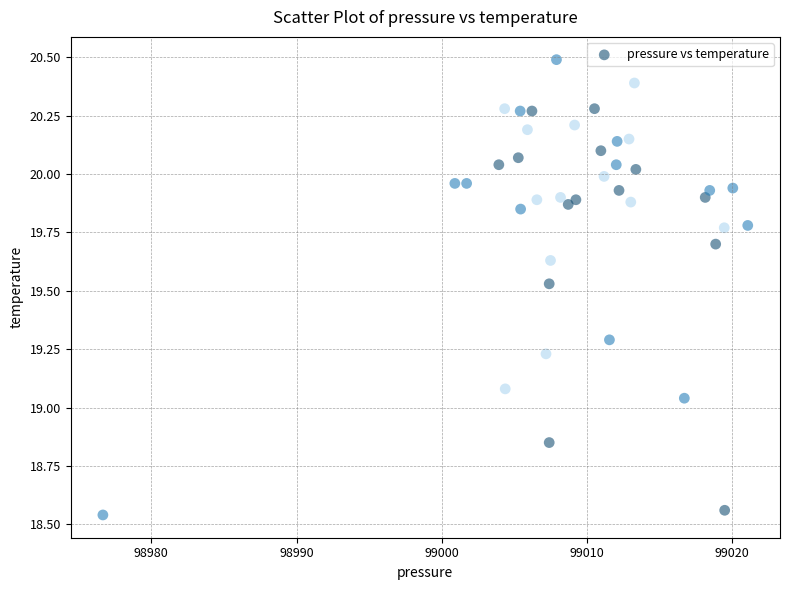

What is the range of X values (max minus min)?

44.4